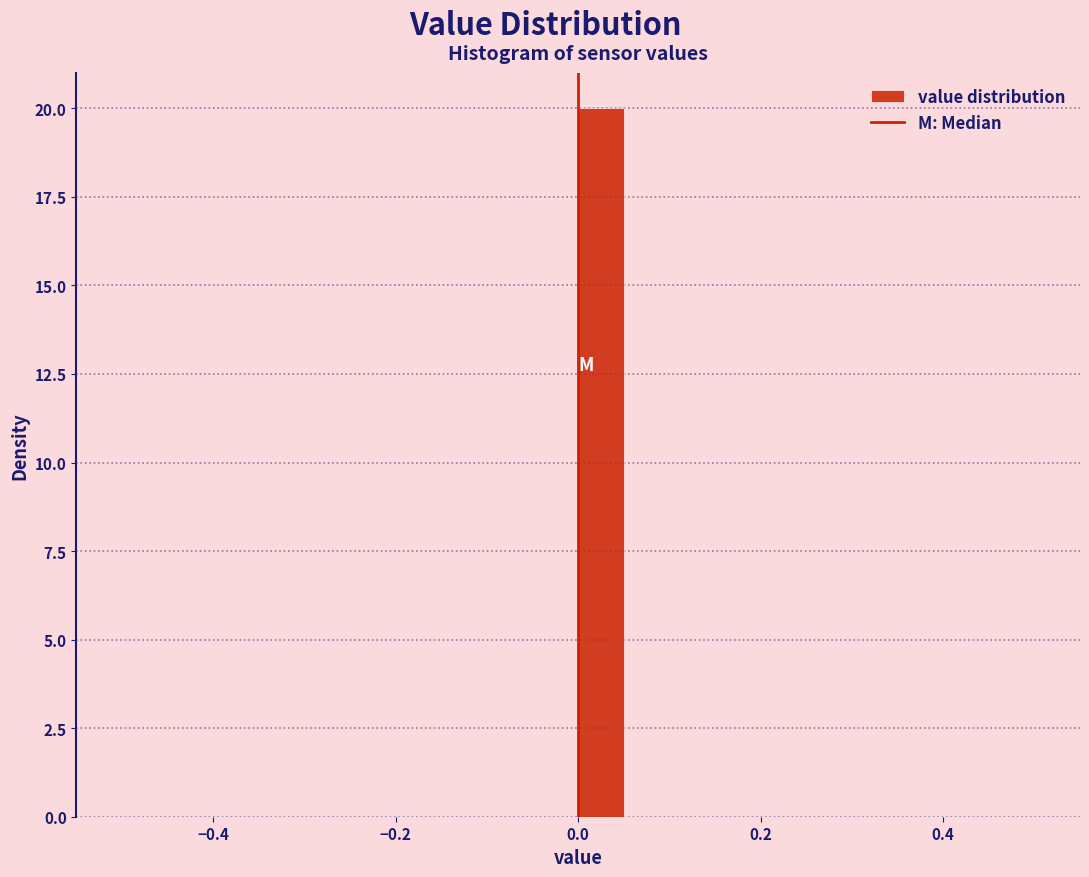

Around what value on the x-axis is the tallest bar? Give the approximate position of its centre, as read against the axis.

0.02